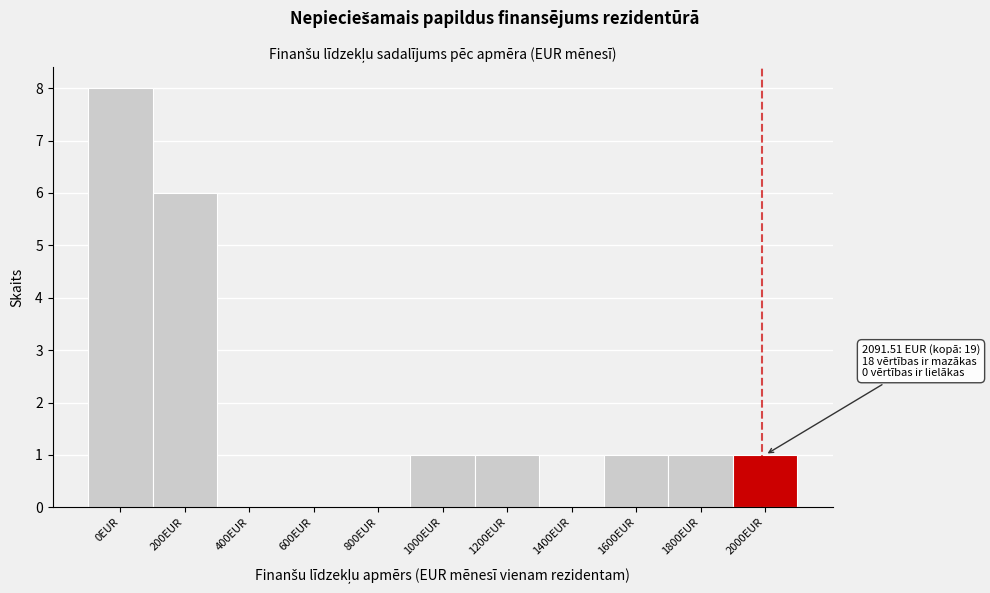

Reading right to left, list all the values displayed in this chart.

2000EUR=1	1800EUR=1	1600EUR=1	1400EUR=0	1200EUR=1	1000EUR=1	800EUR=0	600EUR=0	400EUR=0	200EUR=6	0EUR=8